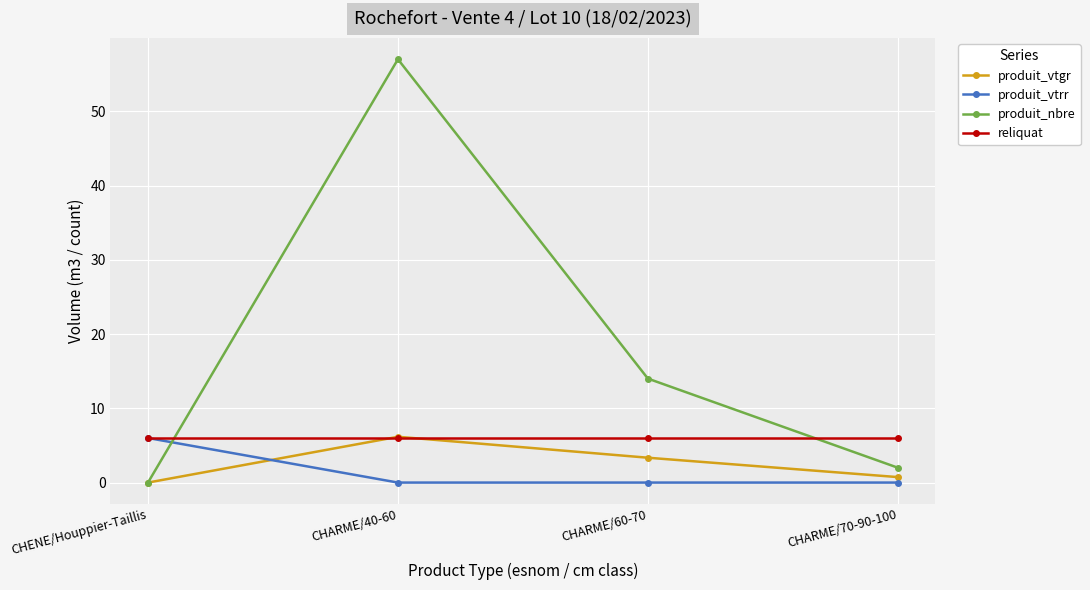

What is the difference between the highest and lowest values at CHARME/40-60?

57.0